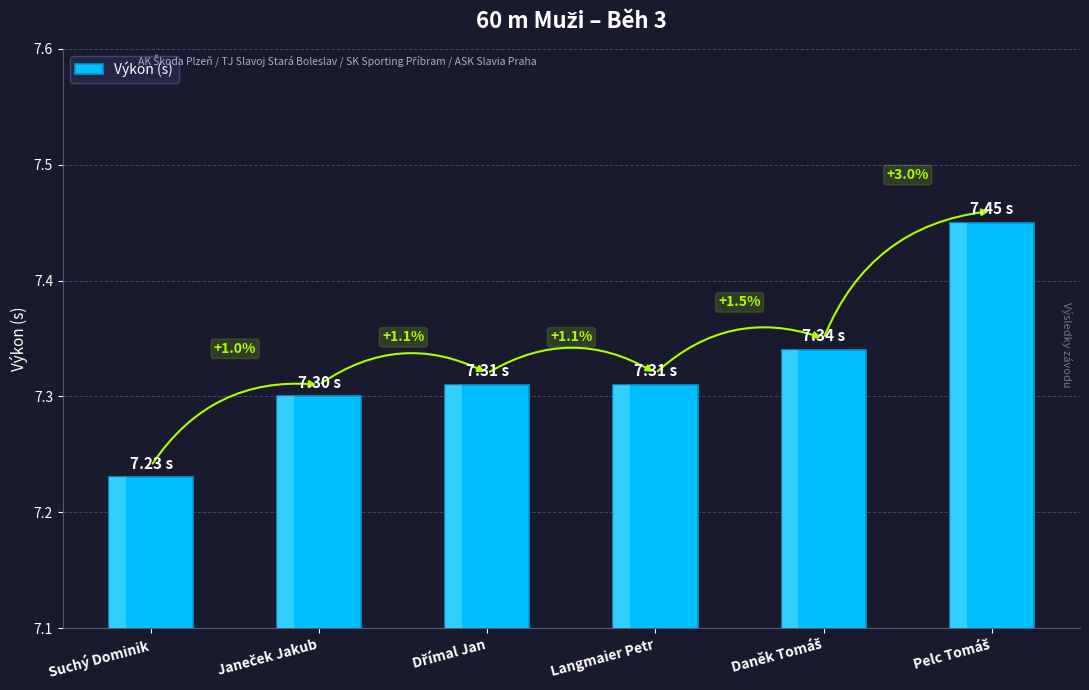

The value at Langmaier Petr is 7.3. True or false?

True